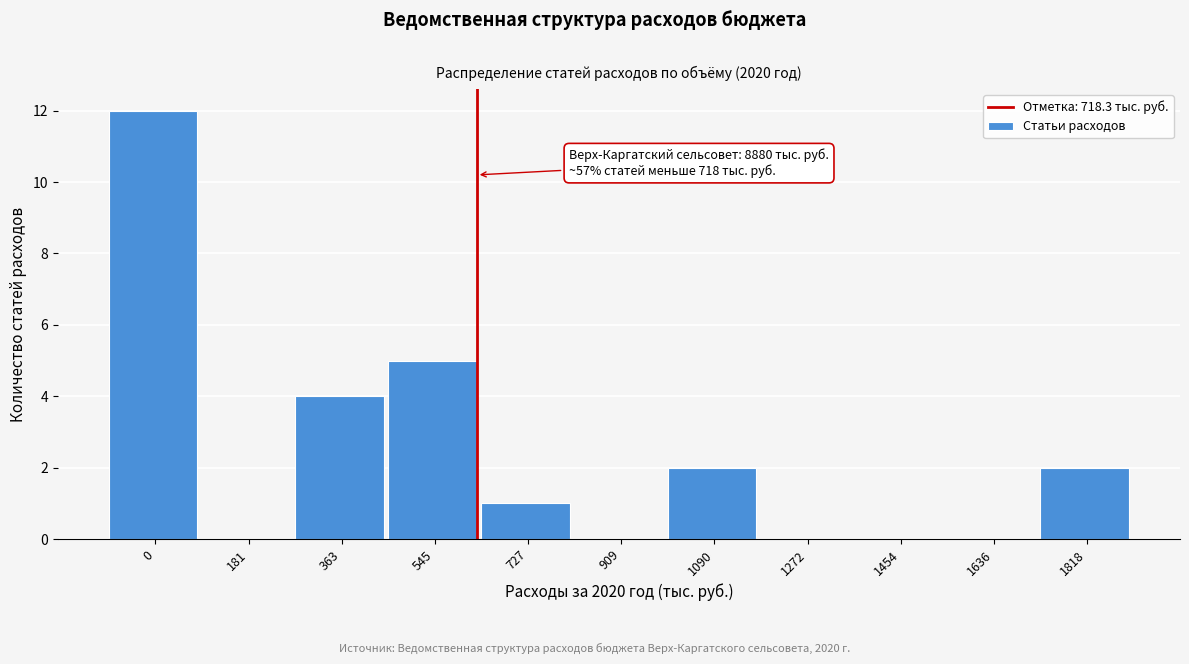

Reading left to right, extract all data points from this chart.

0=12	181=0	363=4	545=5	727=1	909=0	1090=2	1272=0	1454=0	1636=0	1818=2